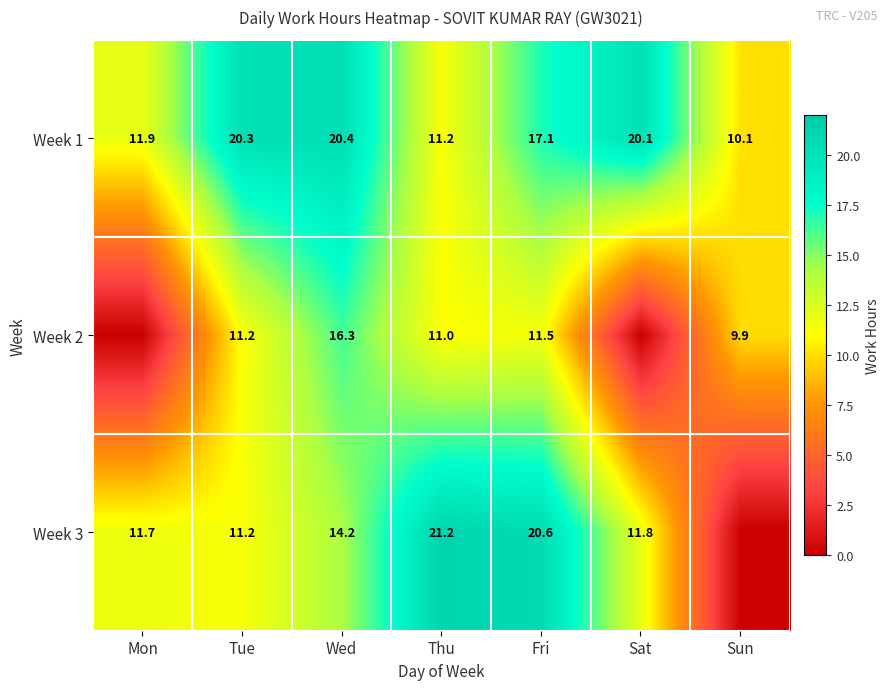

At Thu, list the series in order from smallest to largest.

Week 2, Week 1, Week 3